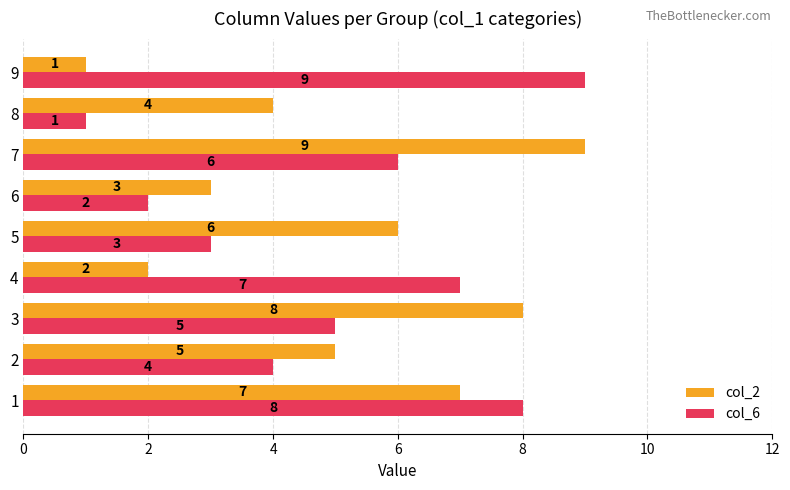

Is the value of col_6 at 5 greater than the value of col_2 at 3?

No